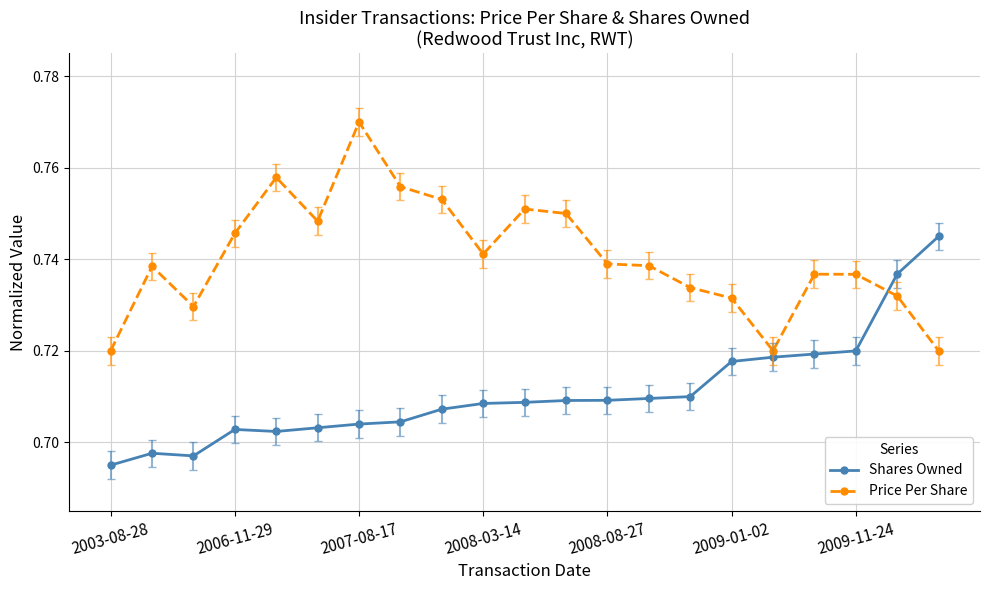

Count the Price Per Share values in the range 0 to 1.

21